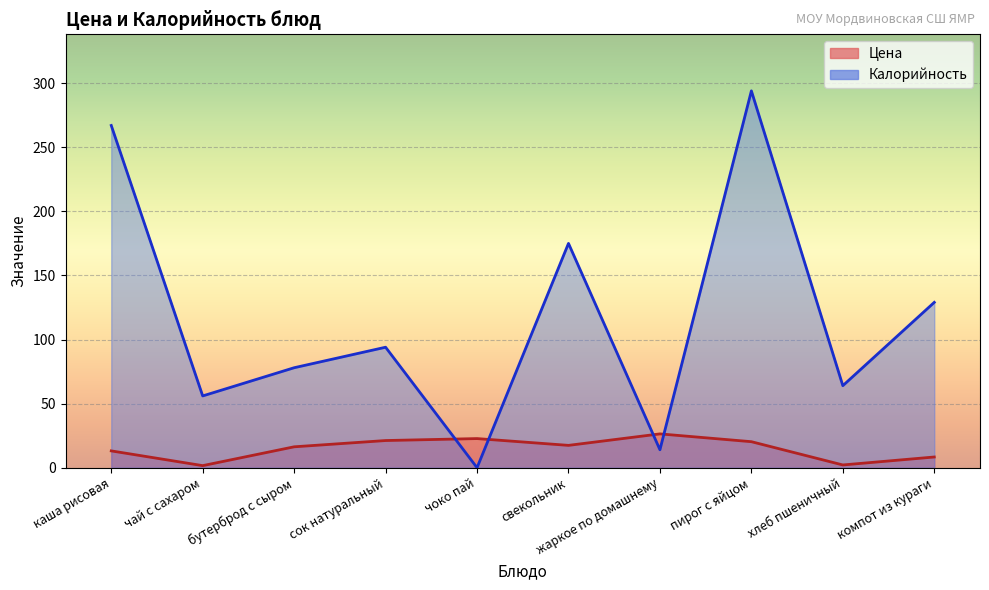

At which label is Цена closest to 14?

каша рисовая